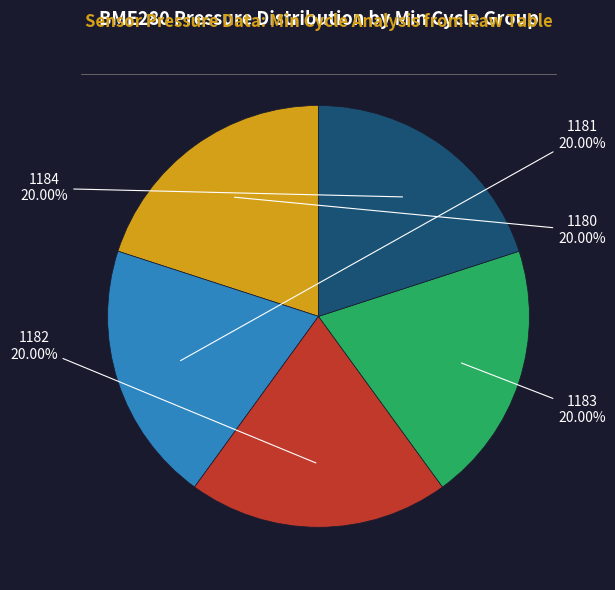

Does any single category account for the majority?

No